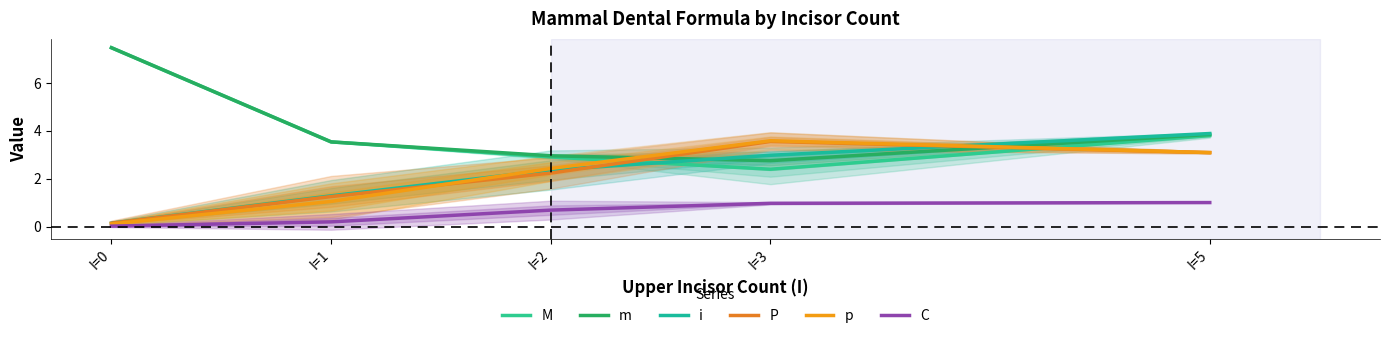

What is the value of the m point at the 4th from the left?

2.7